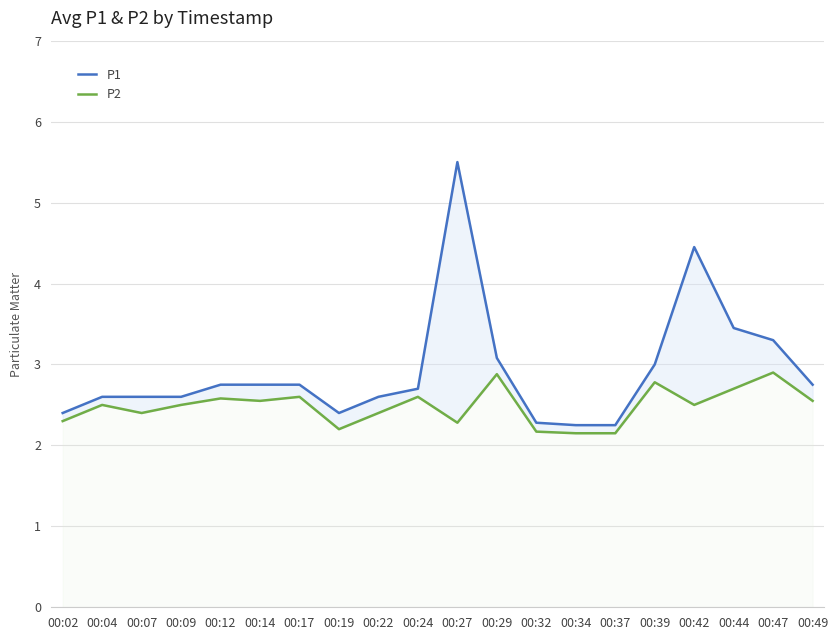

What is the value of the P1 point at the 1st from the left?

2.4